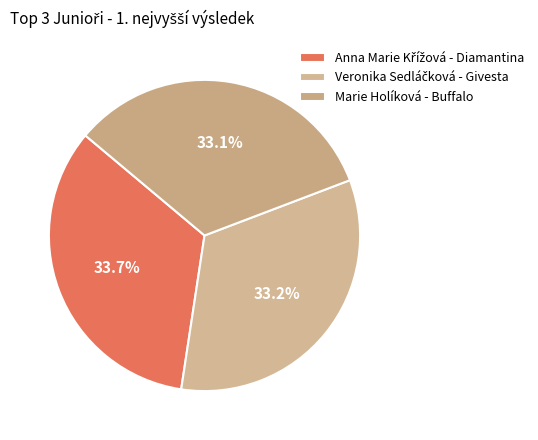

Is there any slice that represents more than half of the pie?

No